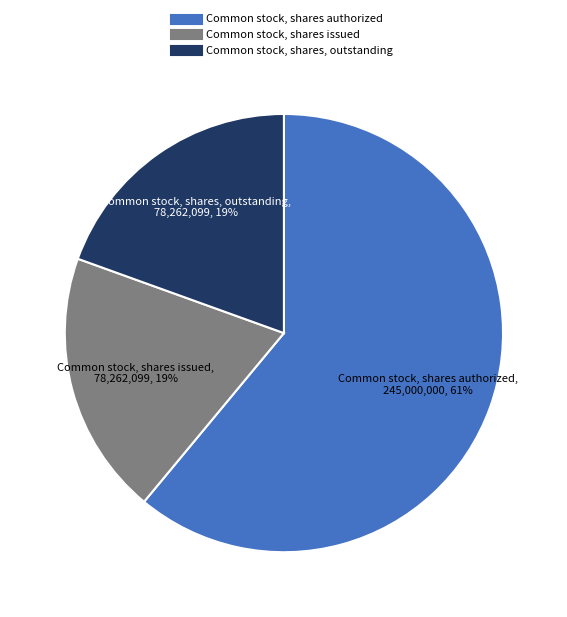

To the nearest percent, what is the average slice percentage?

33%